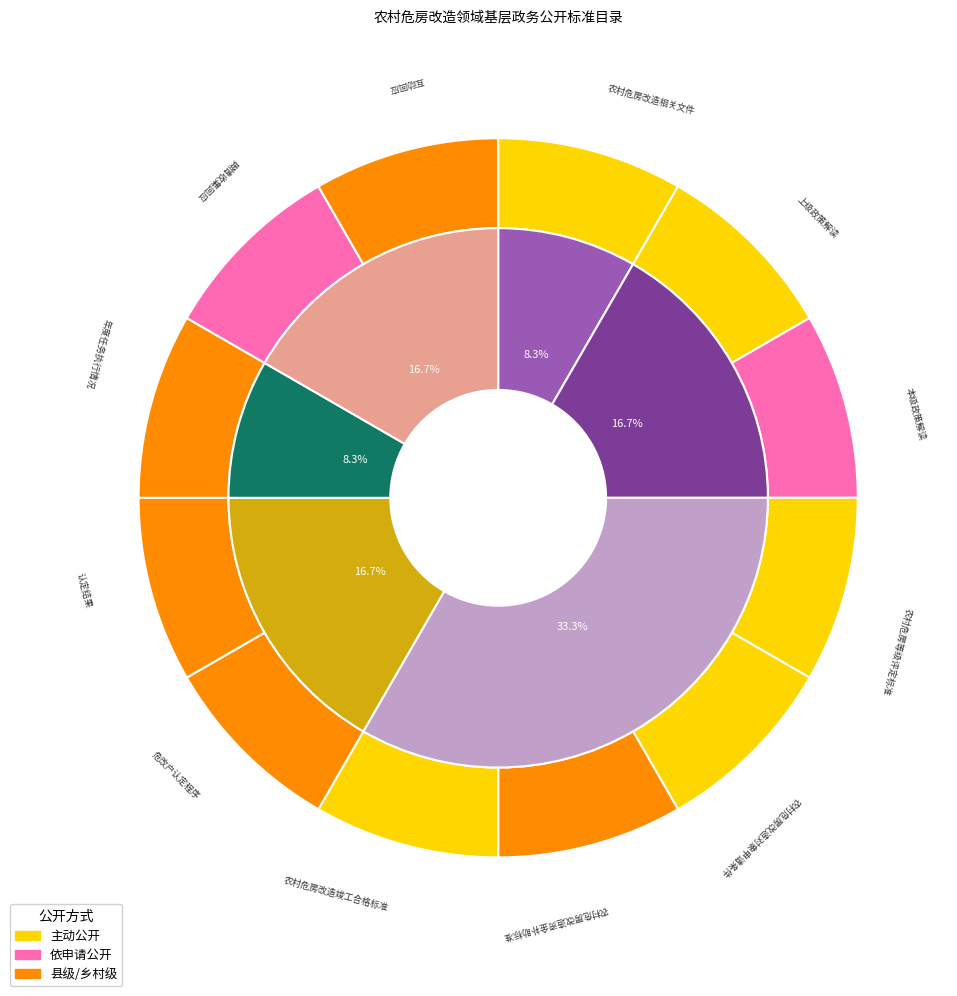

Which slice is the smallest?

部门文件